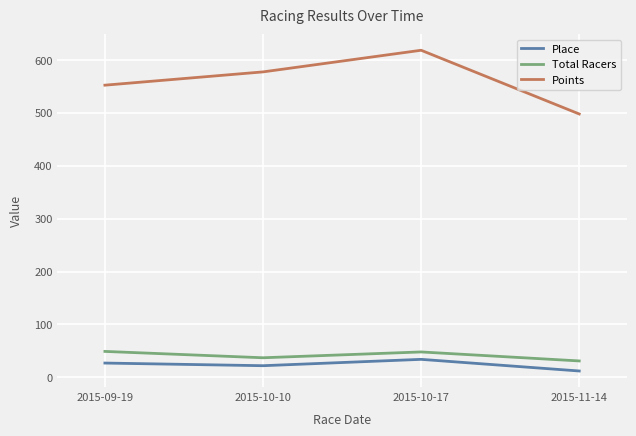

At which category is the sum across all series the highest?

2015-10-17